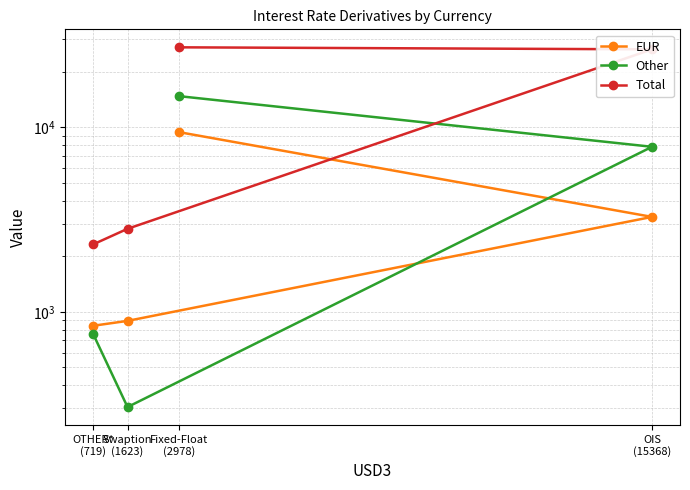

Is the value of Other at Swaption
(1623) greater than the value of EUR at OIS
(15368)?

No